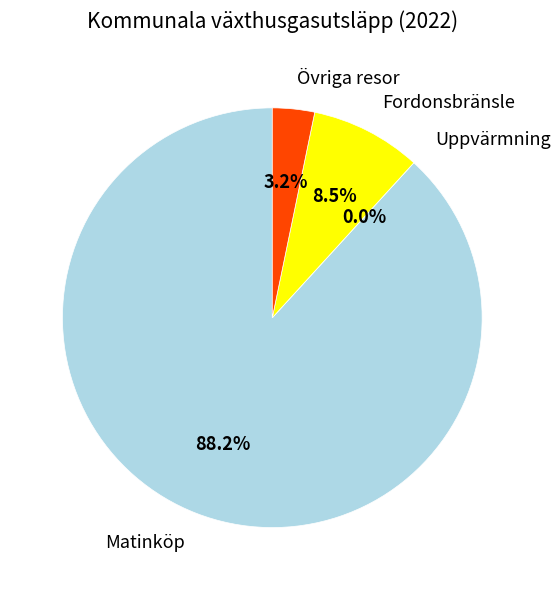

The Övriga resor slice represents 14% of the pie. True or false?

False